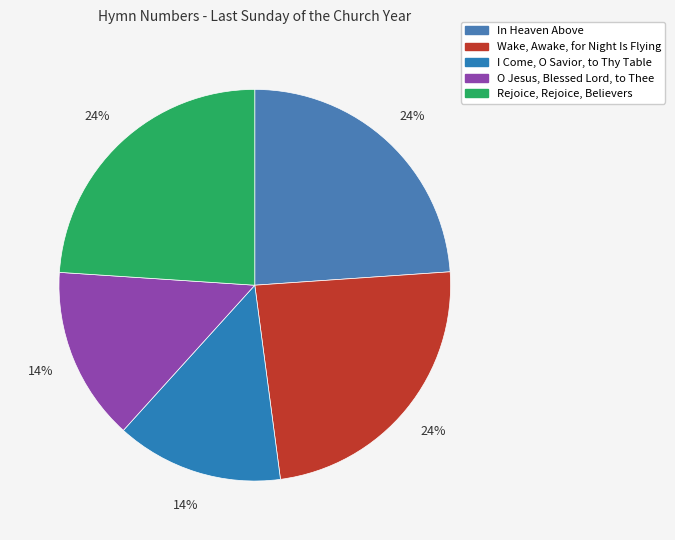

To the nearest percent, what portion does Rejoice, Rejoice, Believers represent?

24%